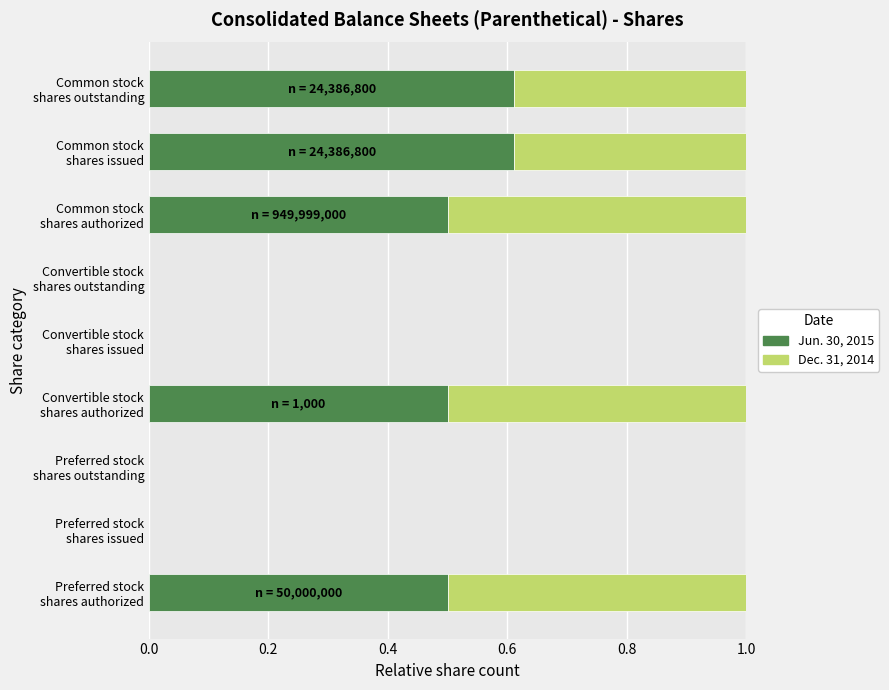

Which series has the largest total across all categories?

Jun. 30, 2015